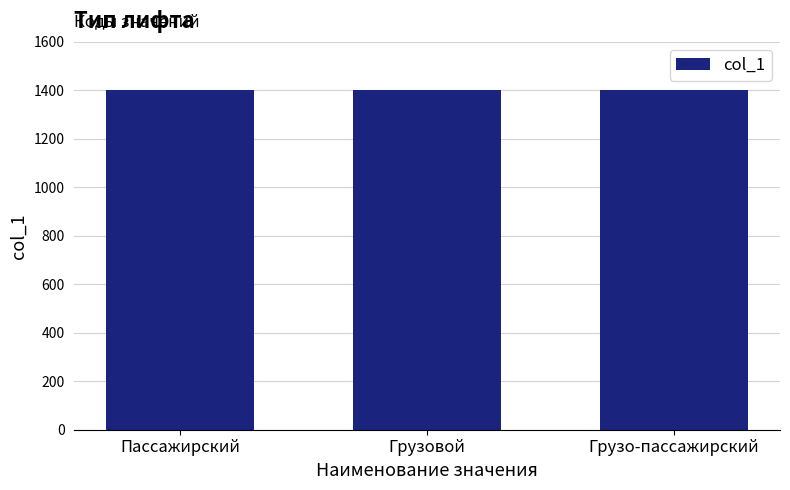

How many data points are less than 1402?

1